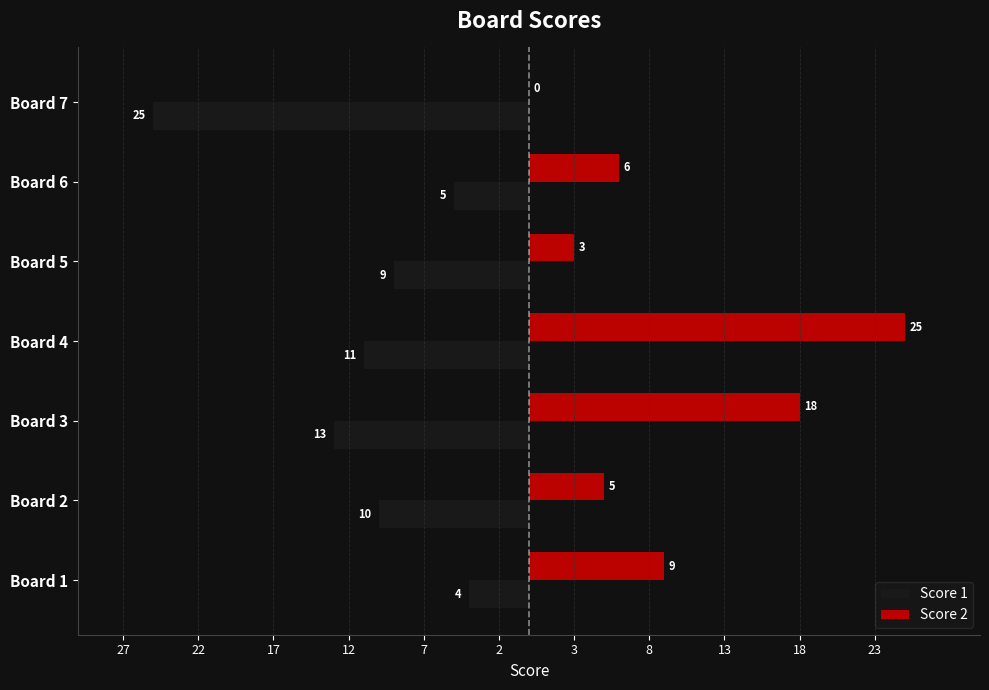

What are all the series names shown in the legend?

Score 1, Score 2